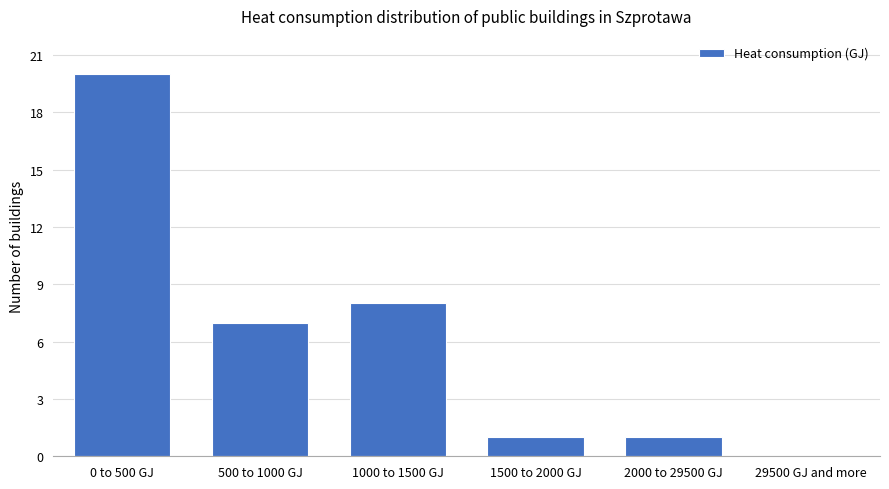

Reading left to right, extract all data points from this chart.

0 to 500 GJ=20	500 to 1000 GJ=7	1000 to 1500 GJ=8	1500 to 2000 GJ=1	2000 to 29500 GJ=1	29500 GJ and more=0